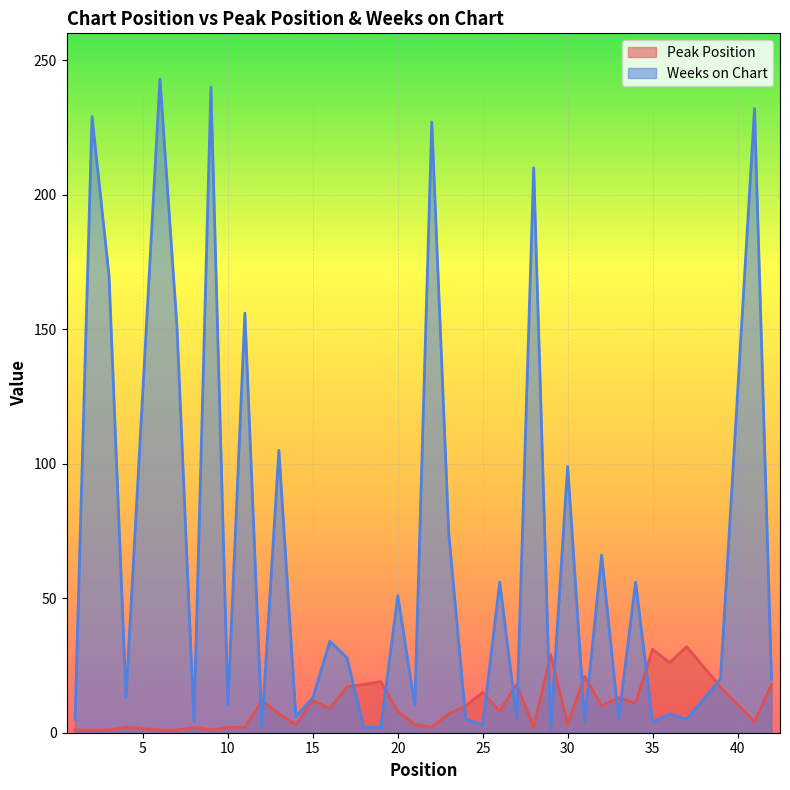

Is the value of Weeks on Chart at 26 greater than the value of Peak Position at 4?

Yes